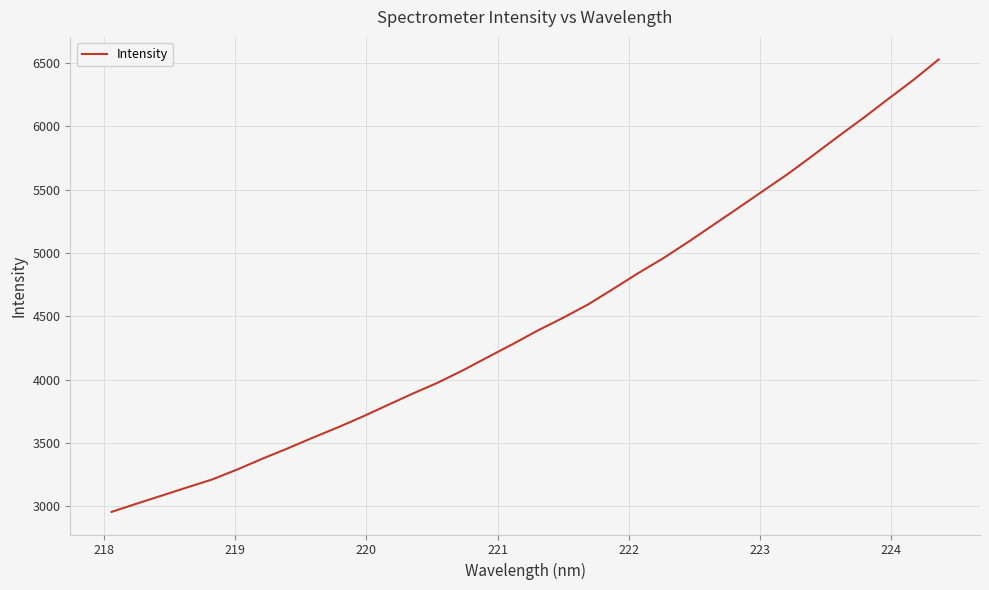

True or false: the data has more than 2 interior local peaks.

False